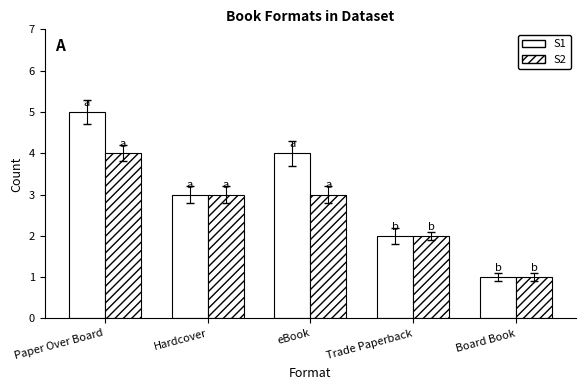

What is the total value across all series at Hardcover?

6